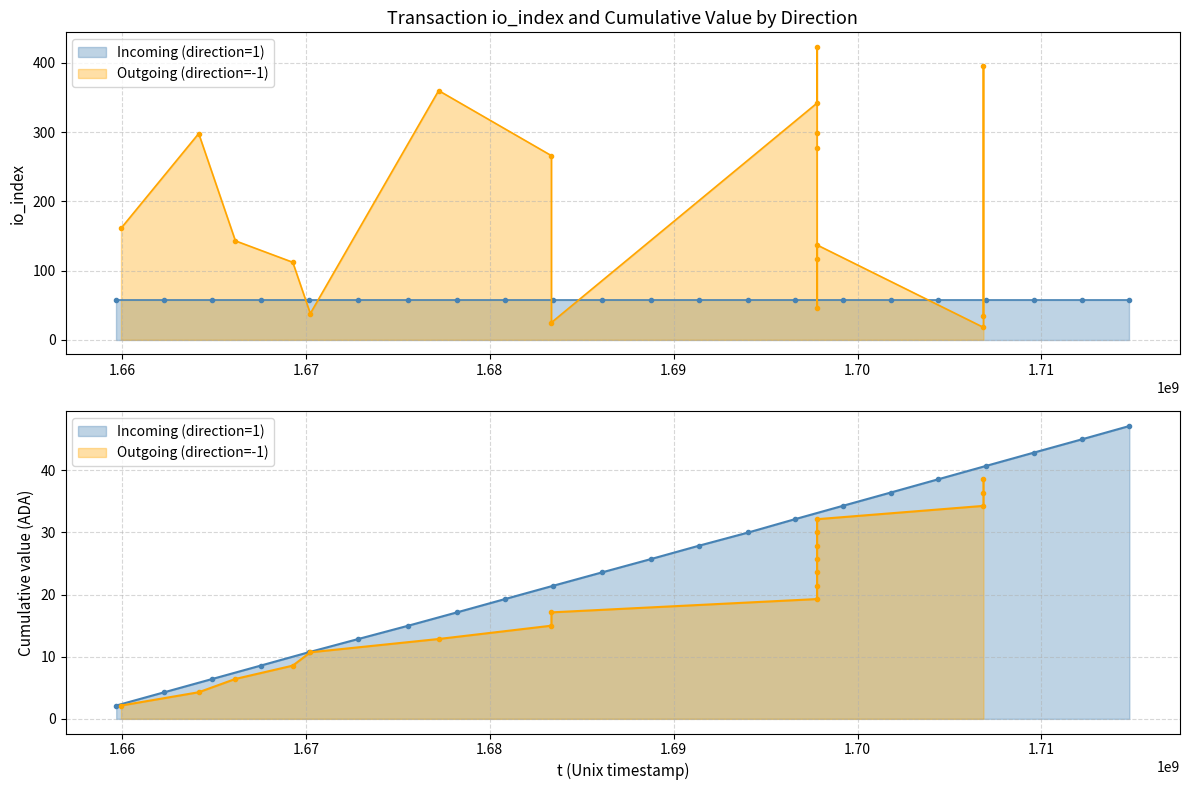

How many data points are less than 25?

11